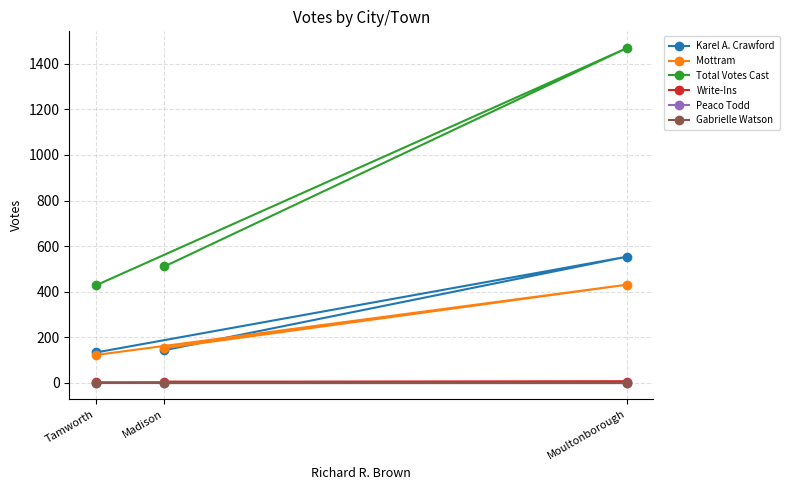

Rank the series by their maximum value, from lowest to highest.

Peaco Todd, Gabrielle Watson, Write-Ins, Mottram, Karel A. Crawford, Total Votes Cast